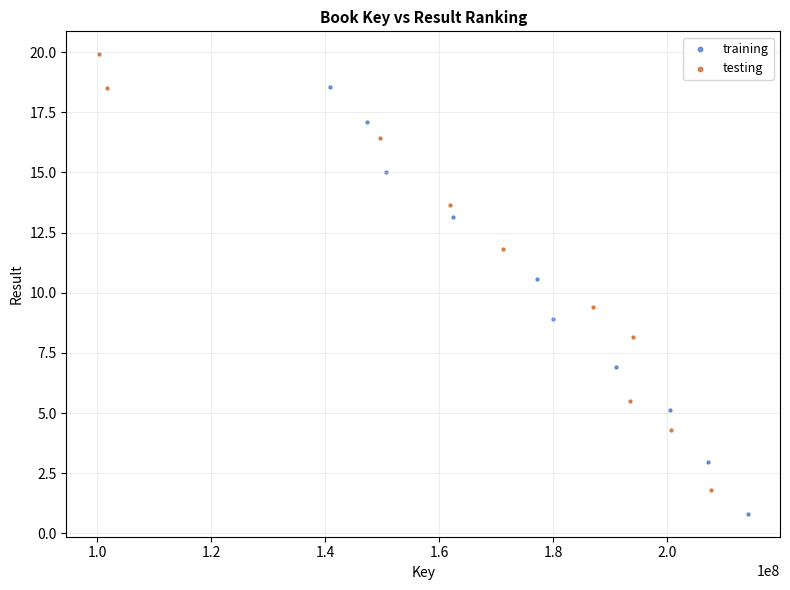

Which series contains the lowest Y value?

training